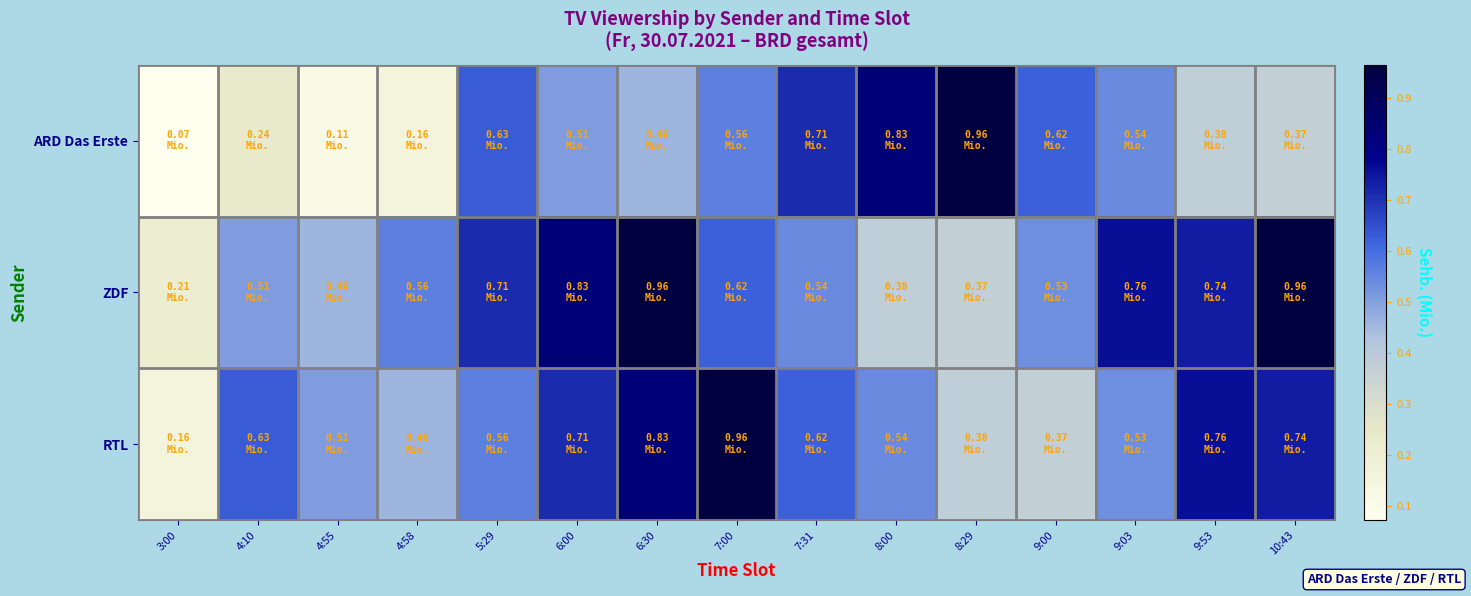

Which series has the largest total across all categories?

ZDF